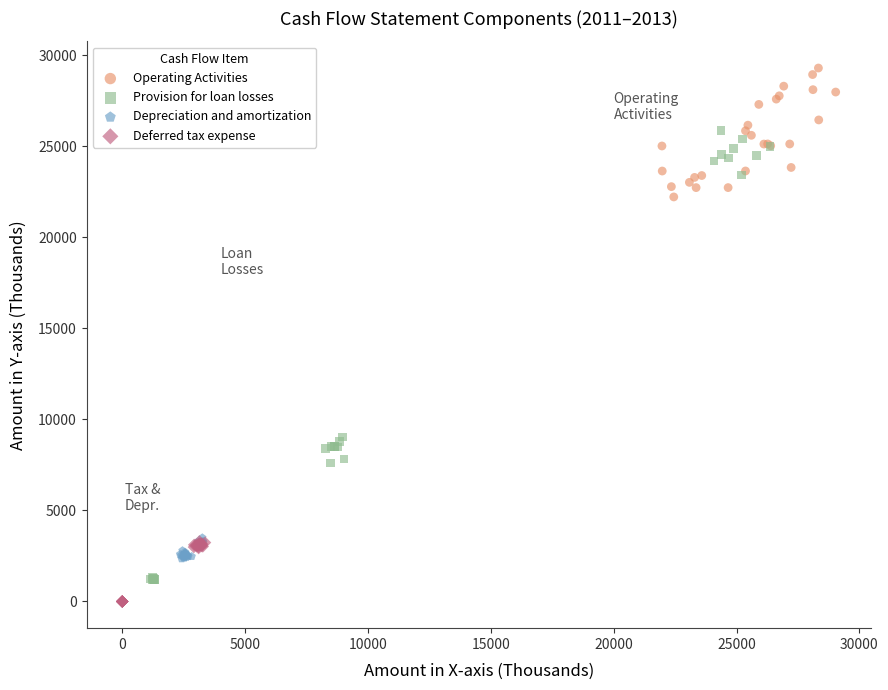

Which series reaches the maximum Y coordinate?

Operating Activities